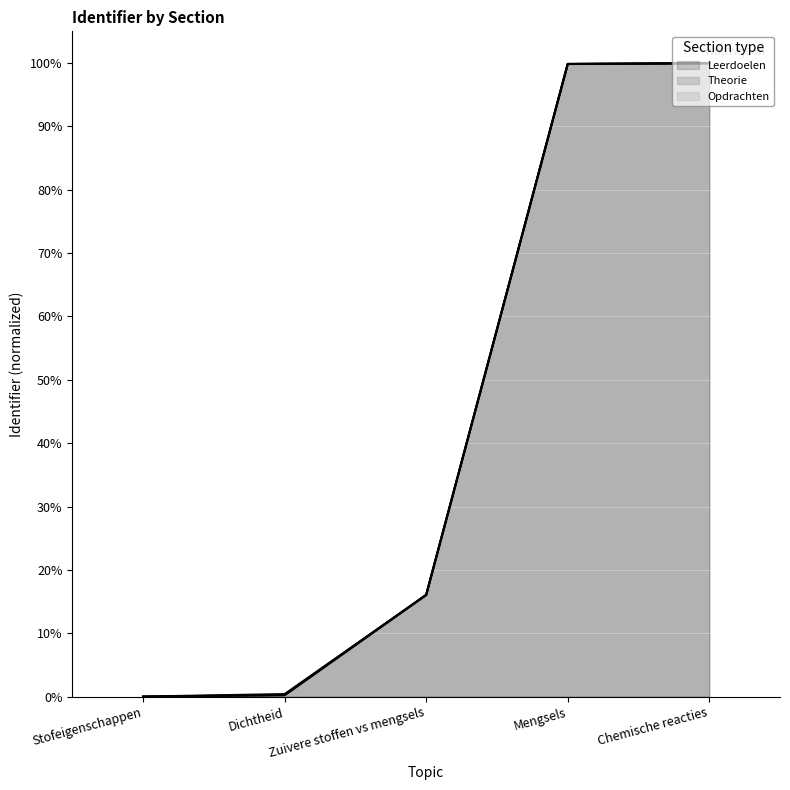

What is the difference between the maximum and minimum values in the Leerdoelen series?

100.0